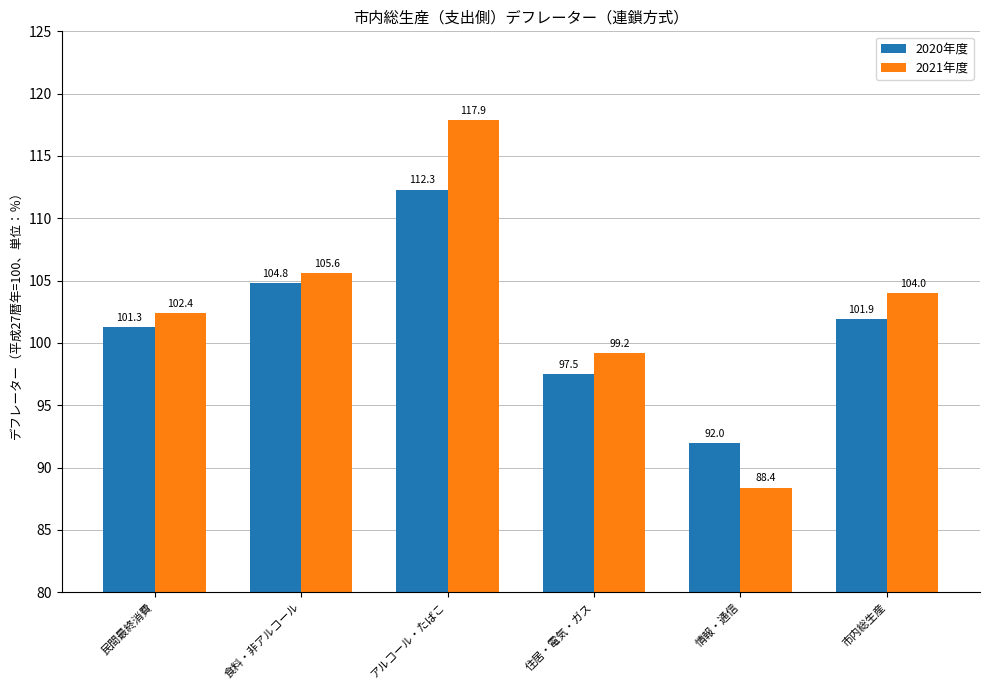

At which category is the sum across all series the highest?

アルコール・たばこ